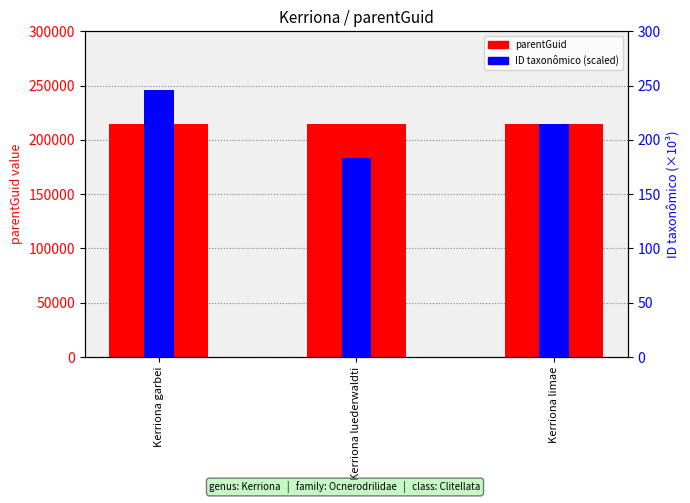

What is the label of the 3rd bar from the left?

Kerriona limae